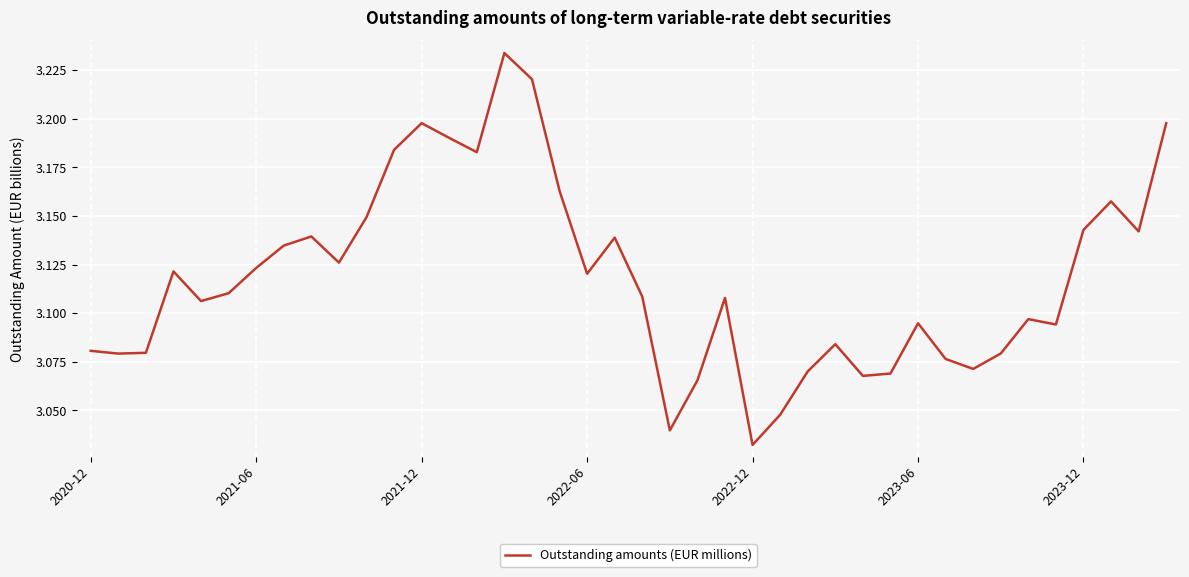

Does the chart display data point markers on the line(s)?

No